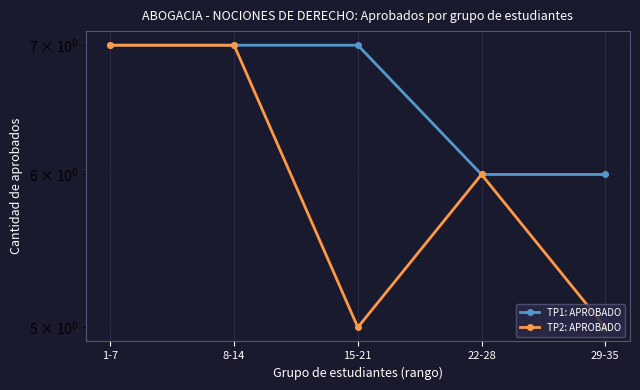

What are all the series names shown in the legend?

TP1: APROBADO, TP2: APROBADO